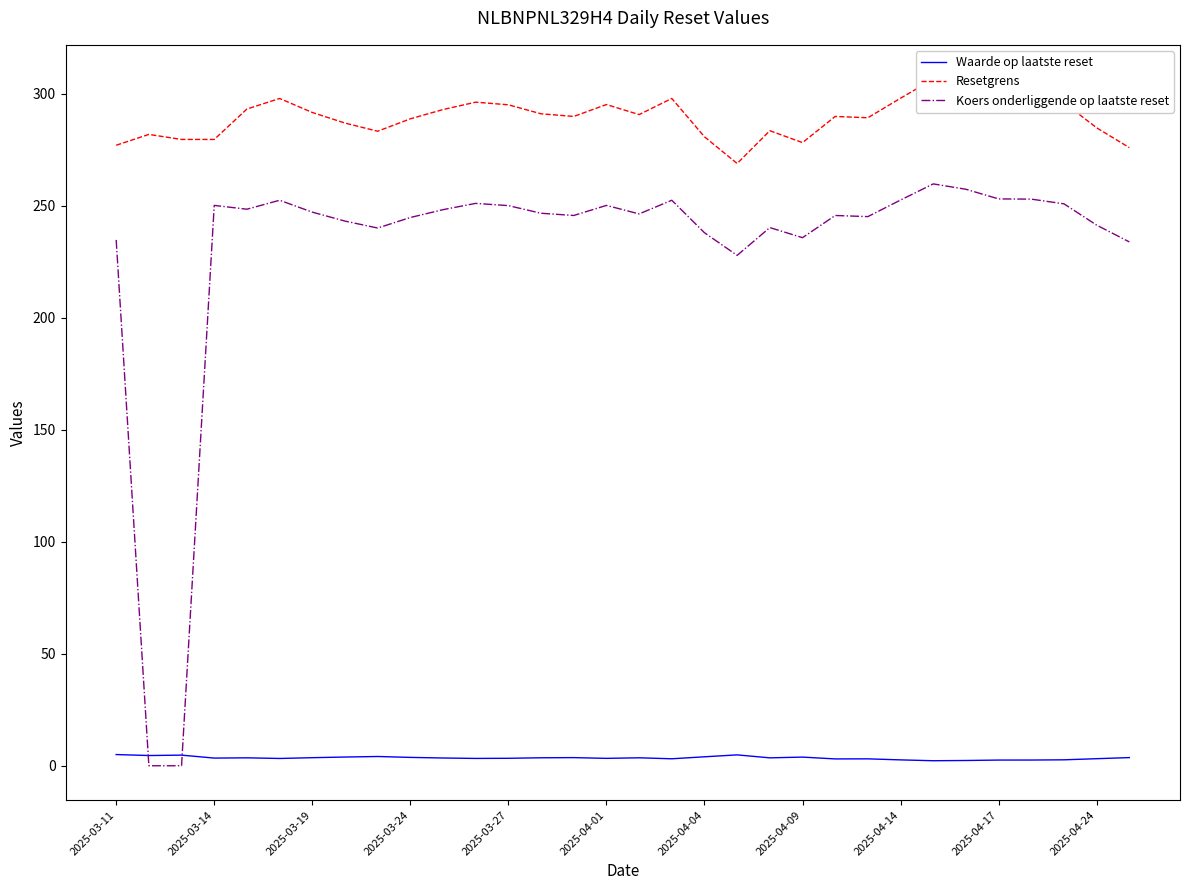

How many intersections are there between Waarde op laatste reset and Koers onderliggende op laatste reset?

2